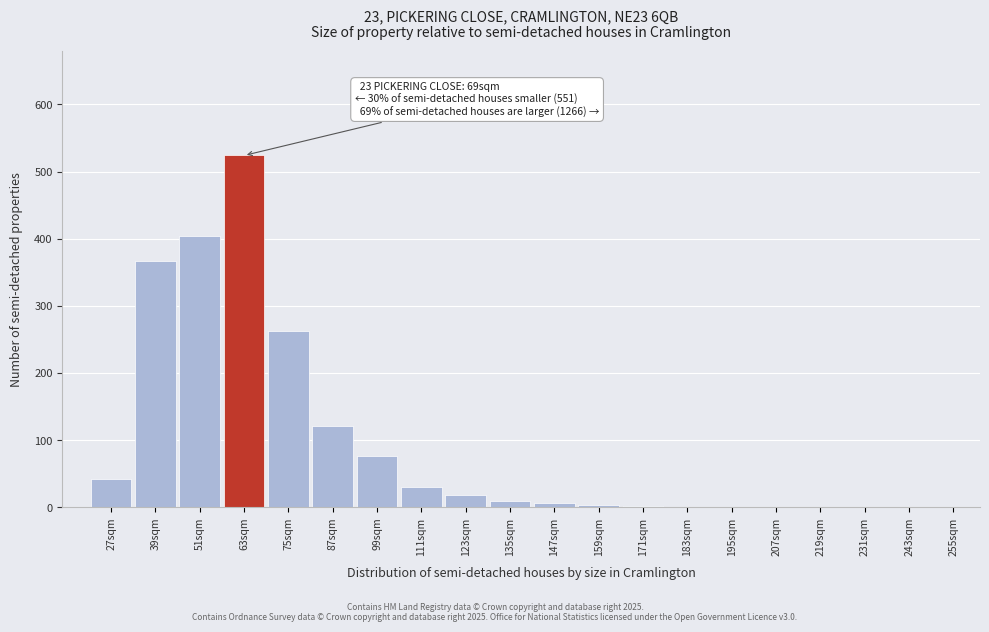

True or false: the data shows 912 at 63sqm.

False